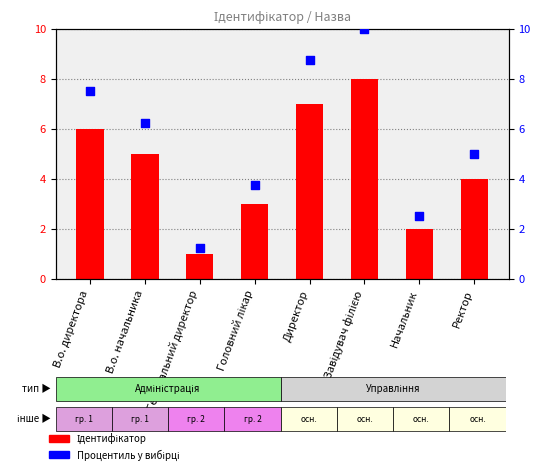

What is the total value across all series at В.о. начальника?

11.2